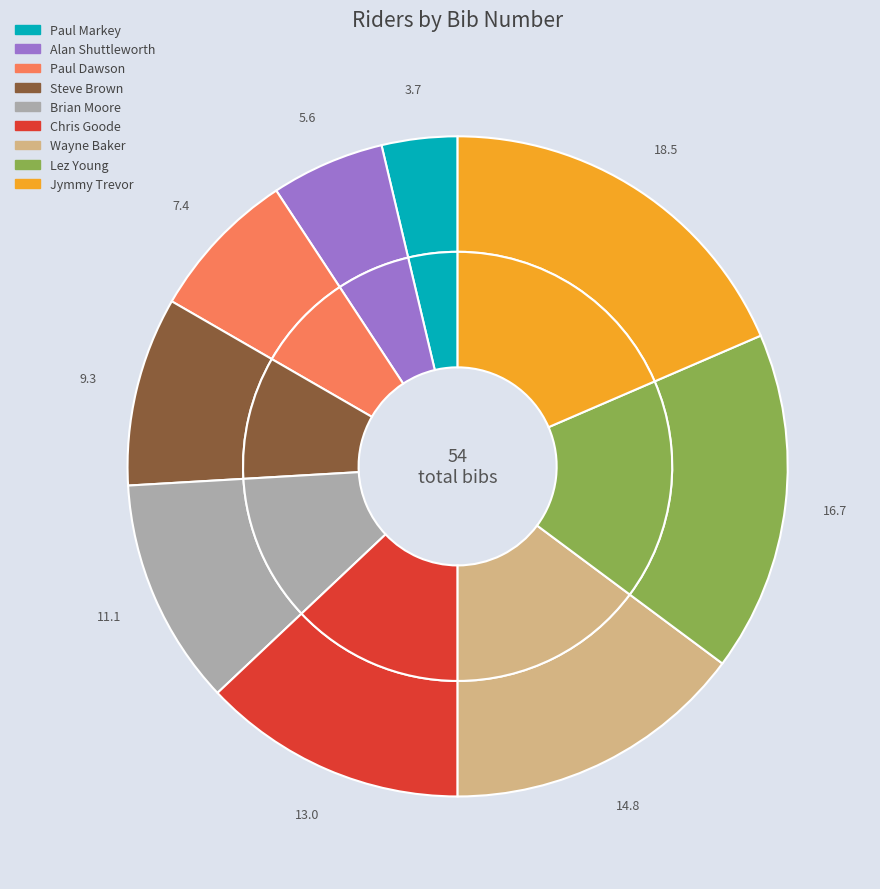

Rank the categories by value from lowest to highest.

Paul Markey, Alan Shuttleworth, Paul Dawson, Steve Brown, Brian Moore, Chris Goode, Wayne Baker, Lez Young, Jymmy Trevor